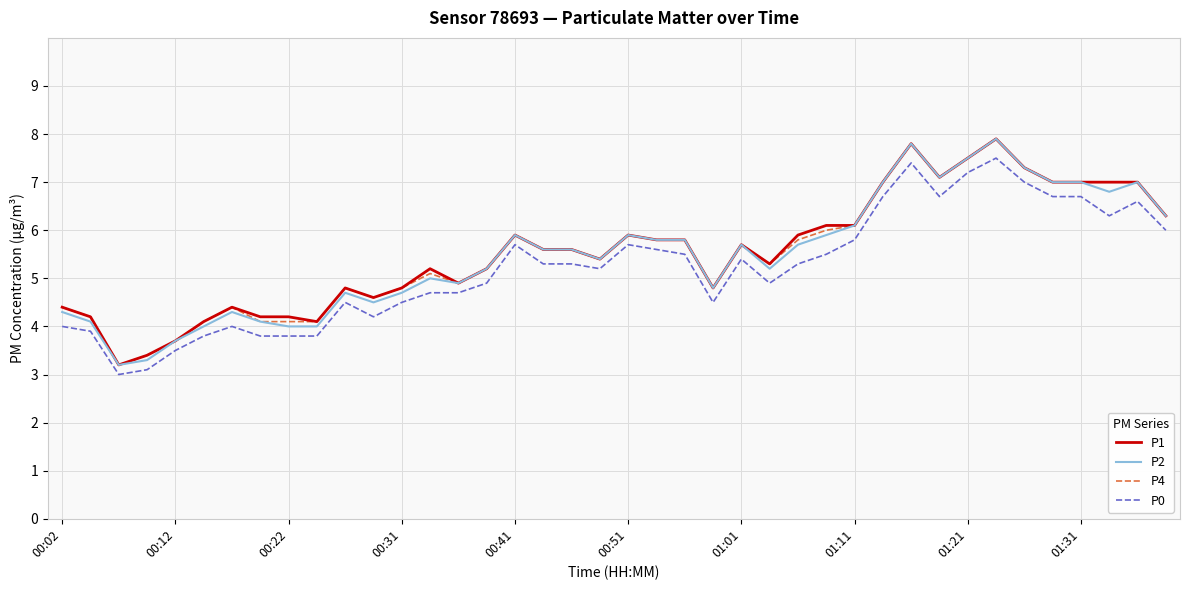

What is the minimum value shown in the chart?

3.0